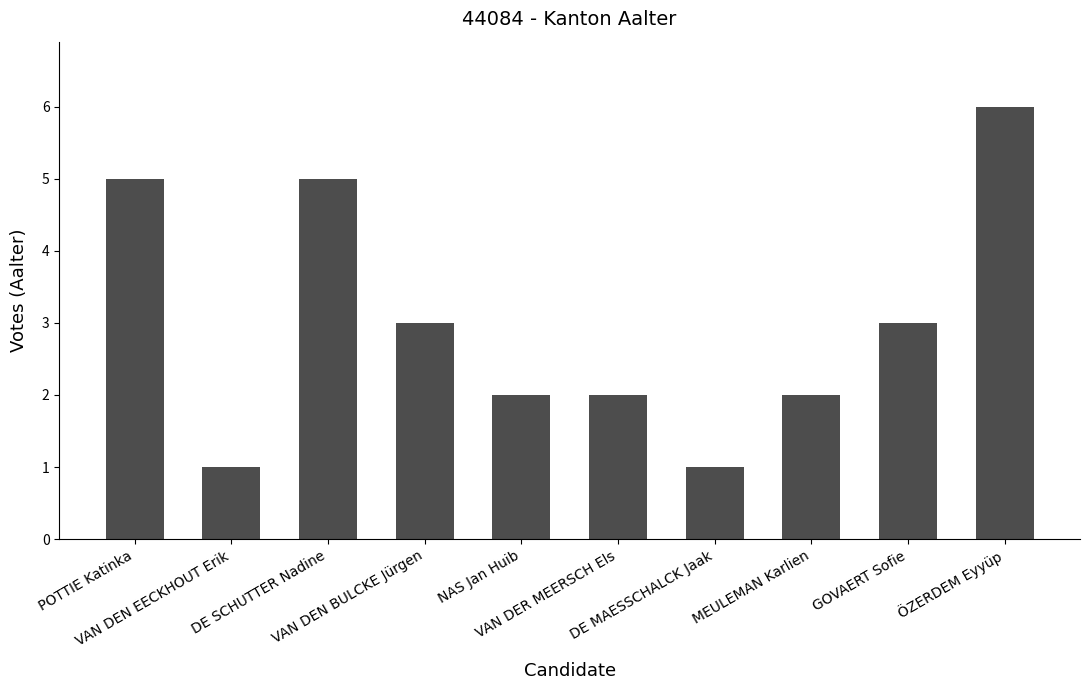

What is the value of the 10th bar from the left?

6